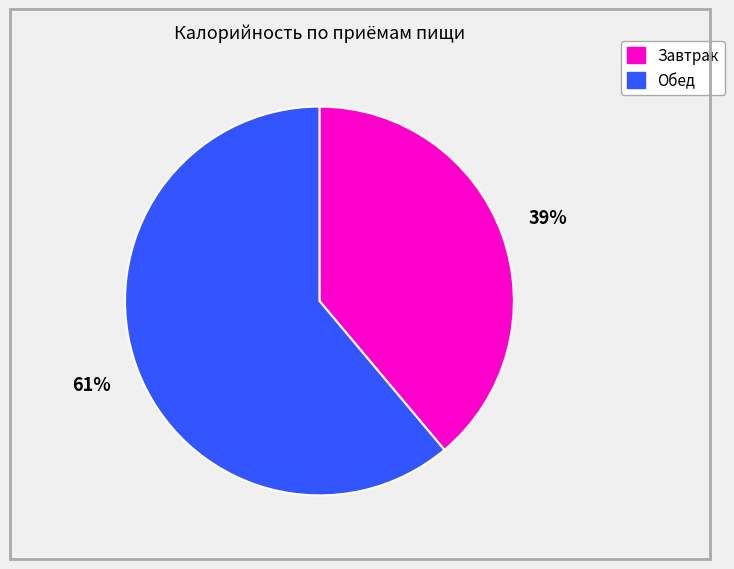

To the nearest percent, what is the difference between the largest and smallest slice percentages?

22%